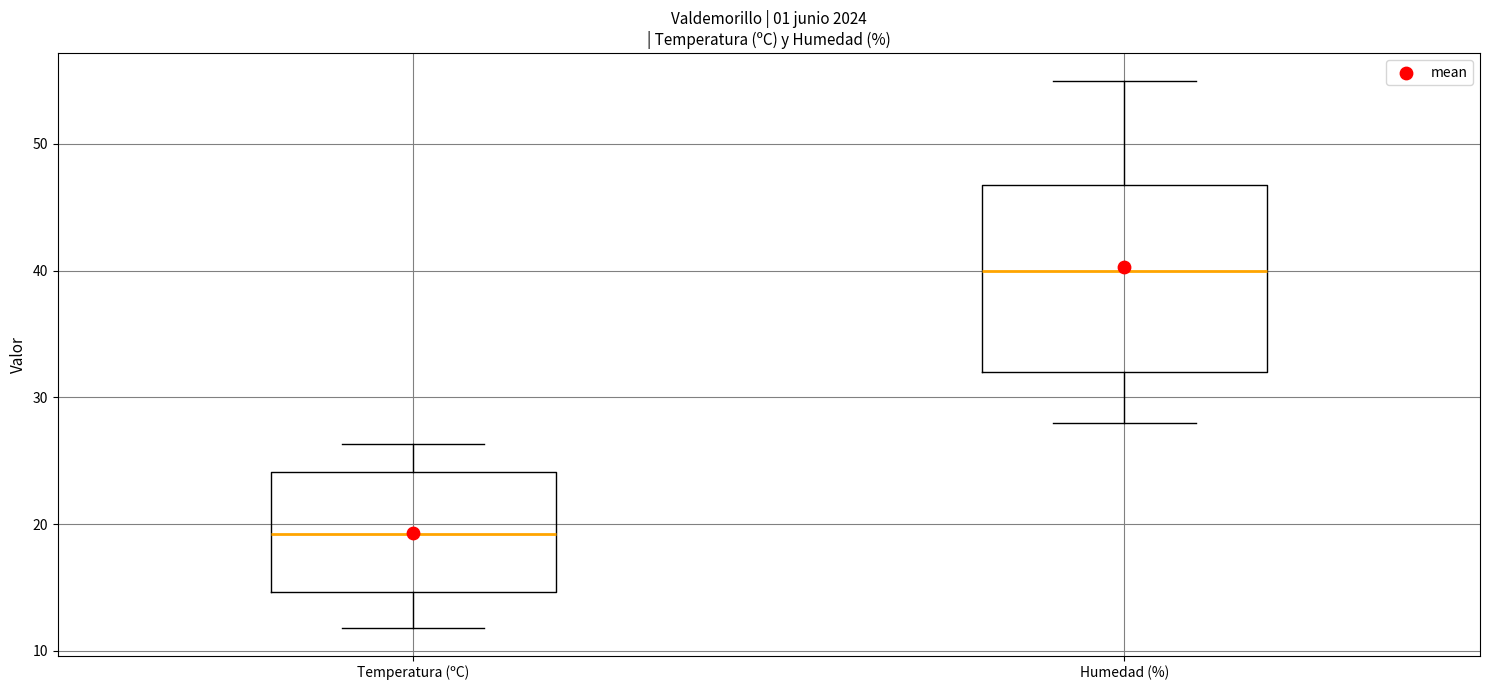

Where is the lower edge of the box for Temperatura (ºC) on the y-axis? The values are not printed on the chart, so give them approximately, as read against the axis.

15